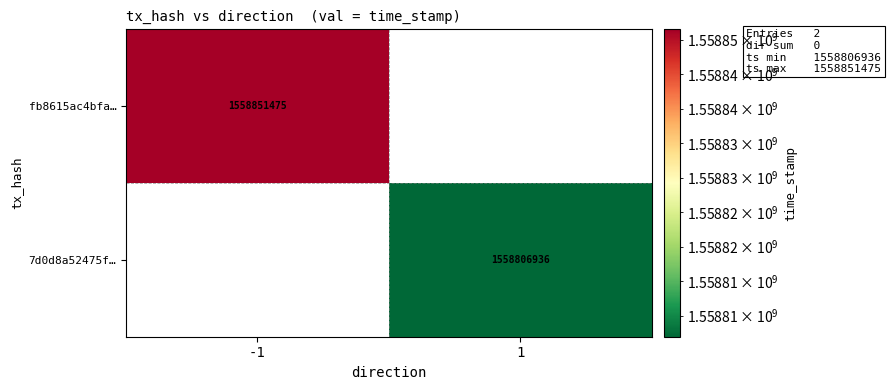

True or false: 7d0d8a52475f… has a value of 2201383311.1 at 1.

False